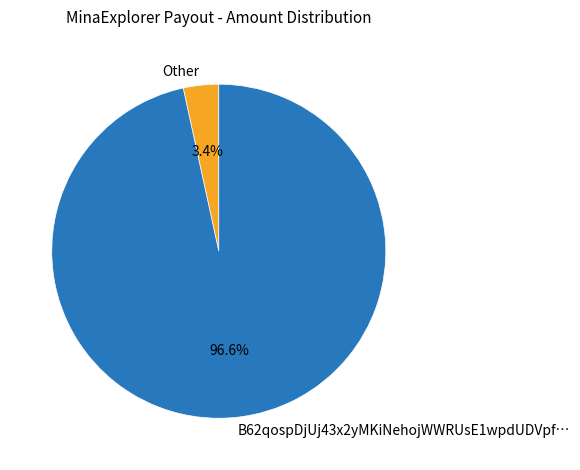

Combined, do B62qospDjUj43x2yMKiNehojWWRUsE1wpdUDVpf… and Other account for over 50%?

Yes